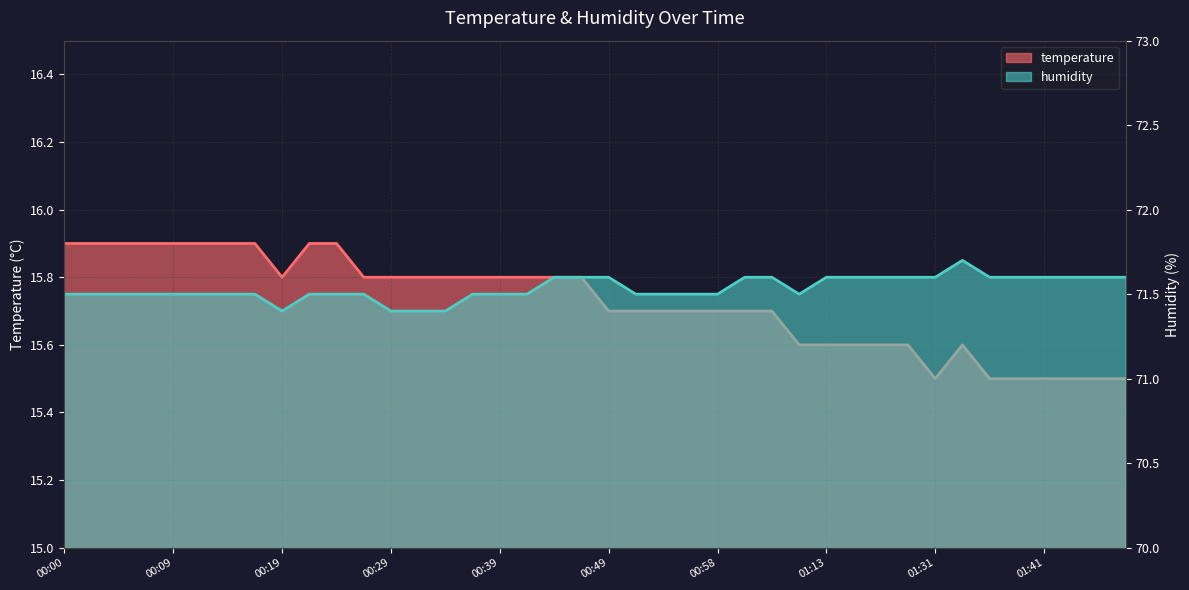

The temperature series shows 9.4 at 01:16. True or false?

False